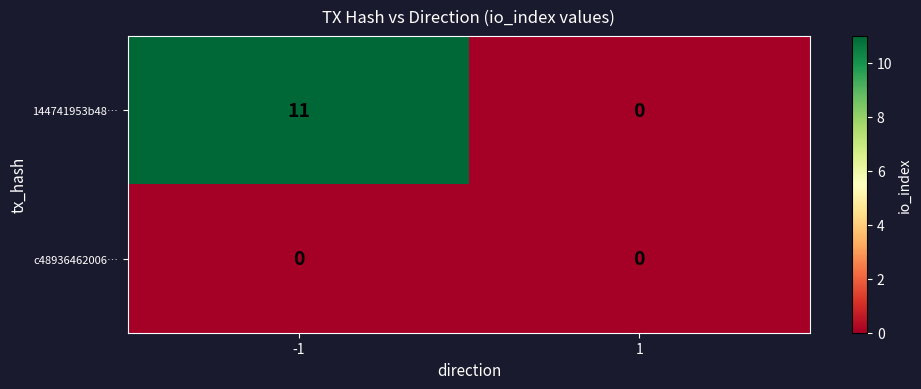

What is the sum of all 144741953b48… values?

11